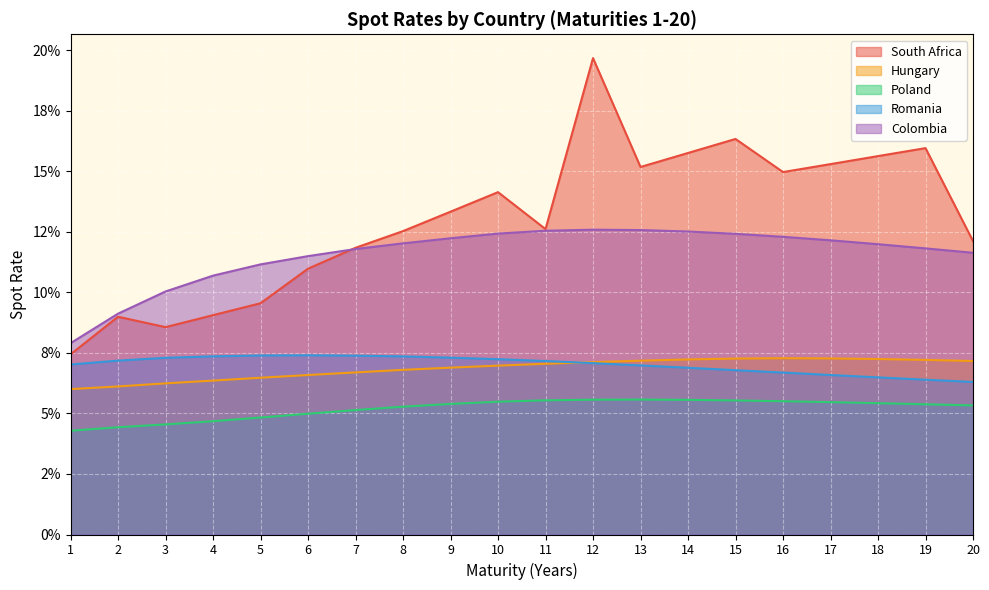

Reading left to right, what are all the values shown in this chart?

South Africa: 1=0.1	2=0.1	3=0.1	4=0.1	5=0.1	6=0.1	7=0.1	8=0.1	9=0.1	10=0.1	11=0.1	12=0.2	13=0.2	14=0.2	15=0.2	16=0.1	17=0.2	18=0.2	19=0.2	20=0.1
Hungary: 1=0.1	2=0.1	3=0.1	4=0.1	5=0.1	6=0.1	7=0.1	8=0.1	9=0.1	10=0.1	11=0.1	12=0.1	13=0.1	14=0.1	15=0.1	16=0.1	17=0.1	18=0.1	19=0.1	20=0.1
Poland: 1=0.0	2=0.0	3=0.0	4=0.0	5=0.0	6=0.0	7=0.1	8=0.1	9=0.1	10=0.1	11=0.1	12=0.1	13=0.1	14=0.1	15=0.1	16=0.1	17=0.1	18=0.1	19=0.1	20=0.1
Romania: 1=0.1	2=0.1	3=0.1	4=0.1	5=0.1	6=0.1	7=0.1	8=0.1	9=0.1	10=0.1	11=0.1	12=0.1	13=0.1	14=0.1	15=0.1	16=0.1	17=0.1	18=0.1	19=0.1	20=0.1
Colombia: 1=0.1	2=0.1	3=0.1	4=0.1	5=0.1	6=0.1	7=0.1	8=0.1	9=0.1	10=0.1	11=0.1	12=0.1	13=0.1	14=0.1	15=0.1	16=0.1	17=0.1	18=0.1	19=0.1	20=0.1